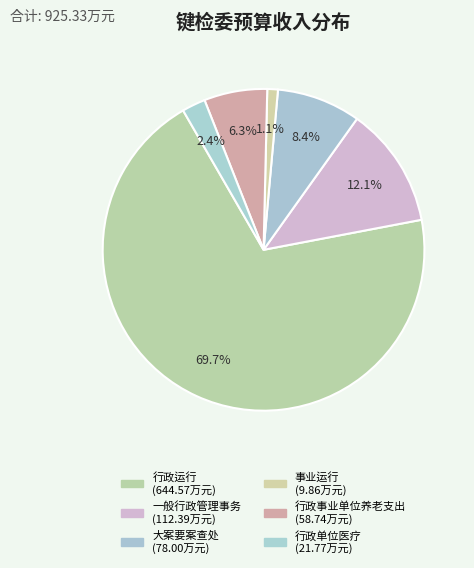

How many segments does this pie chart have?

6